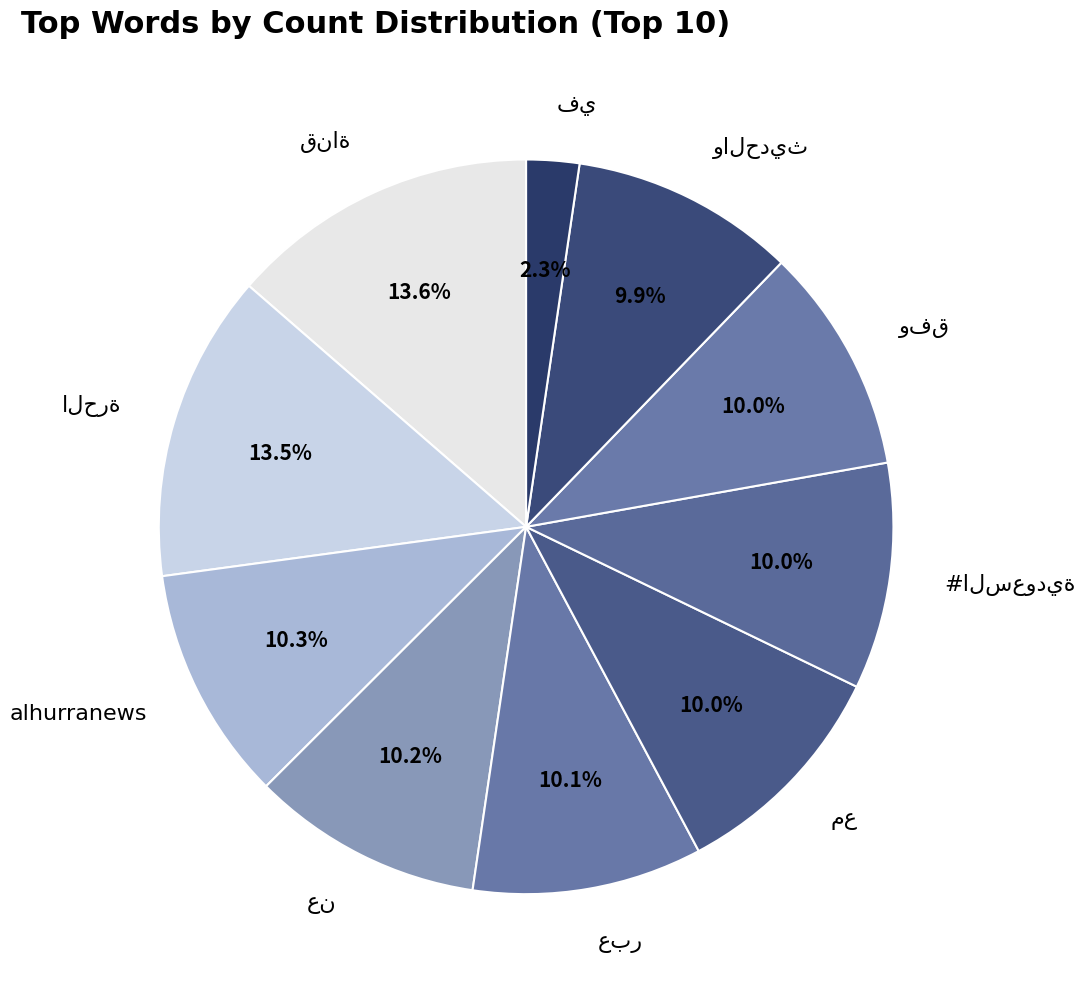

Does any single category account for the majority?

No